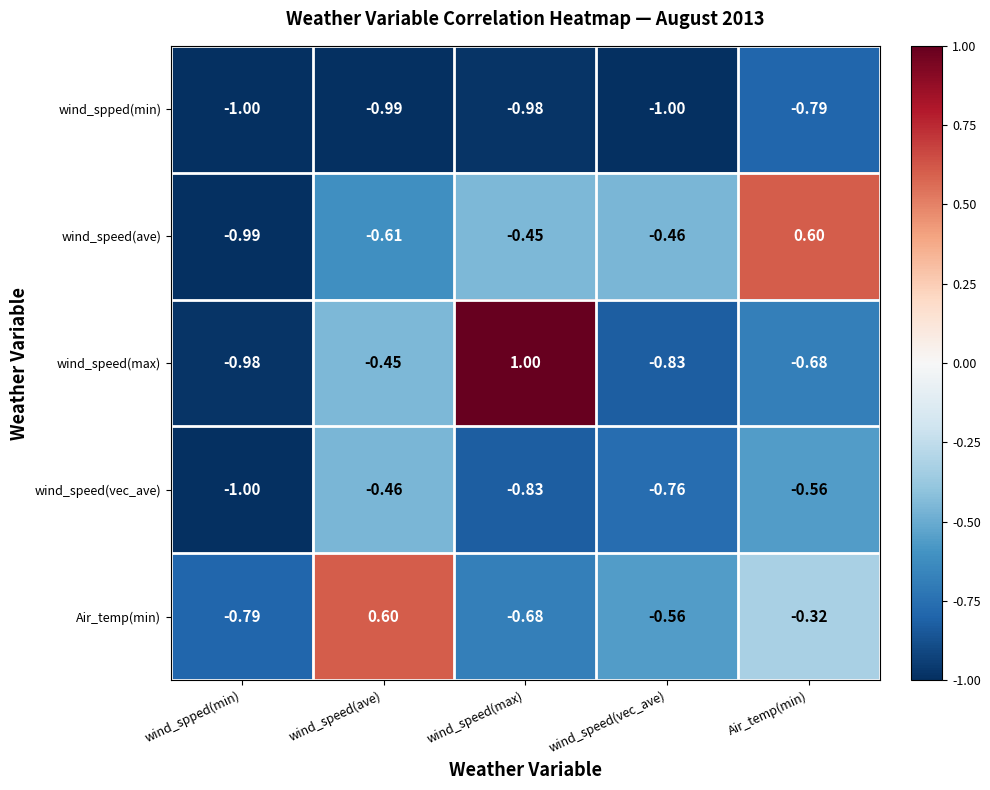

Which series has the largest range (max minus min)?

wind_speed(max)